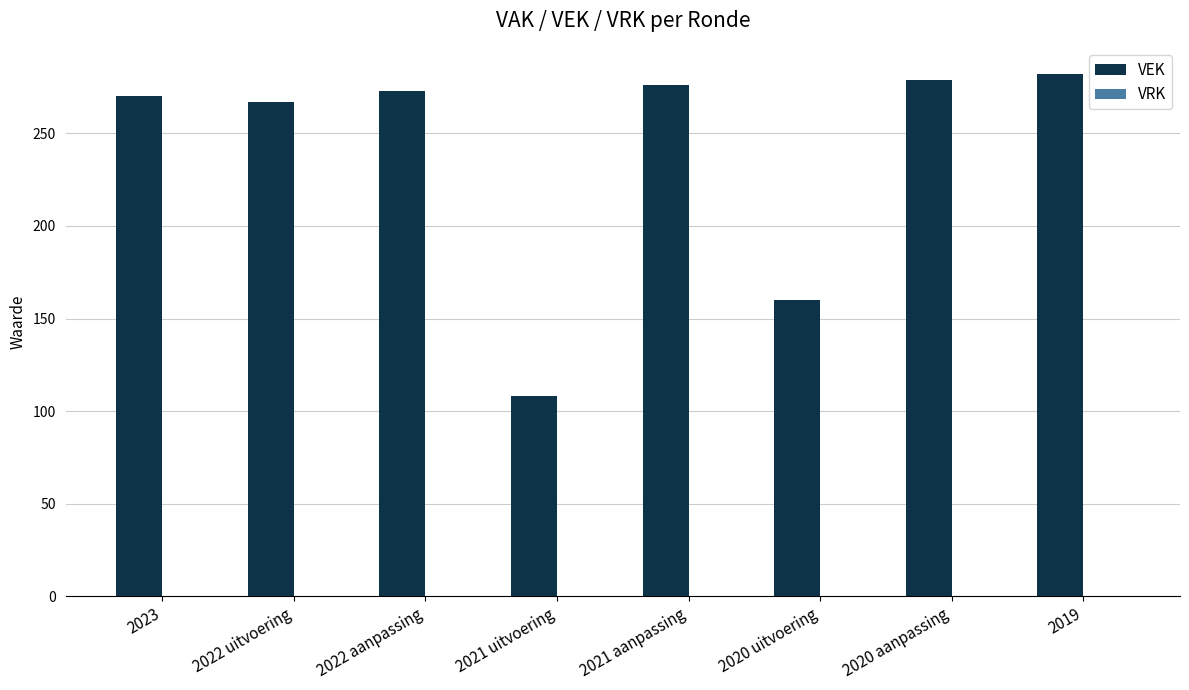

Between 2022 aanpassing and 2021 uitvoering, which is larger?

2022 aanpassing